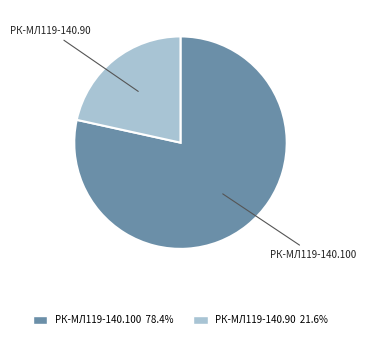

What is the ratio of the value at РК-МЛ119-140.100 78.4% to the value at РК-МЛ119-140.90 21.6%?

3.6